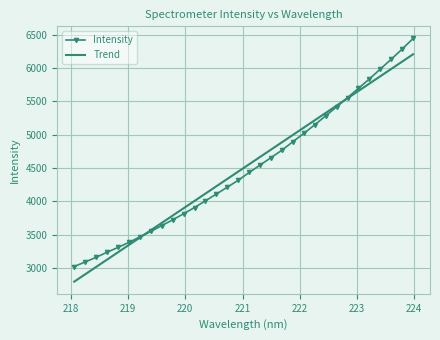

What is the maximum value for Intensity?

6444.9